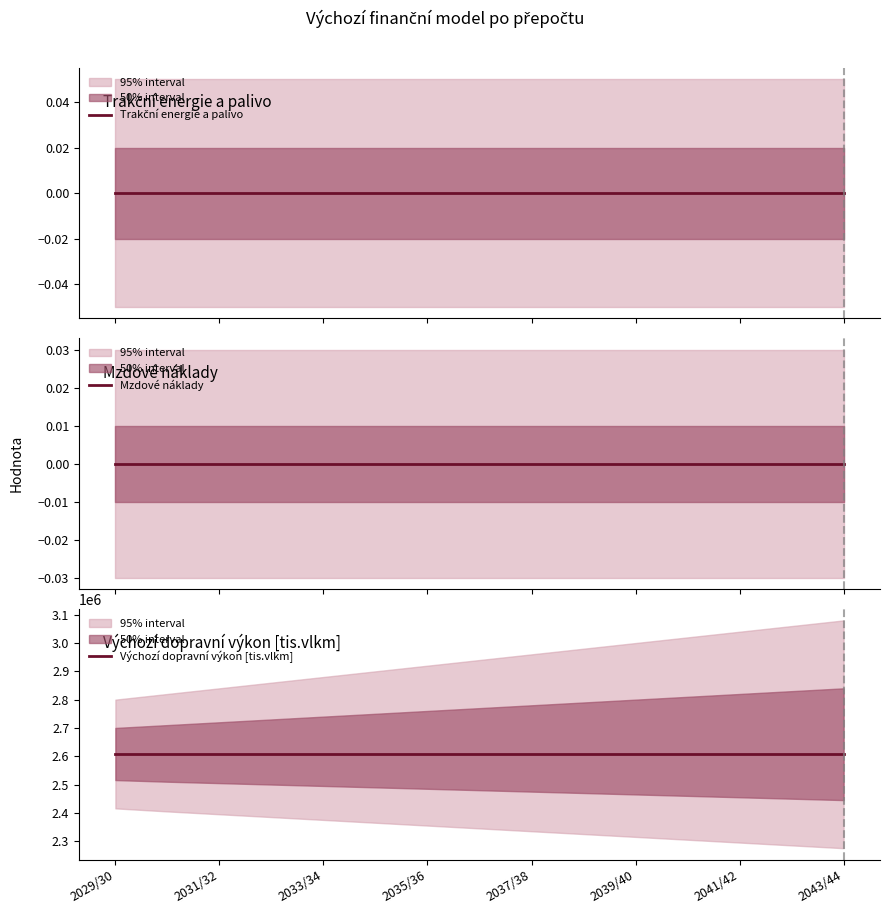

The value of Trakční energie a palivo at 2039/40 is 0. True or false?

True